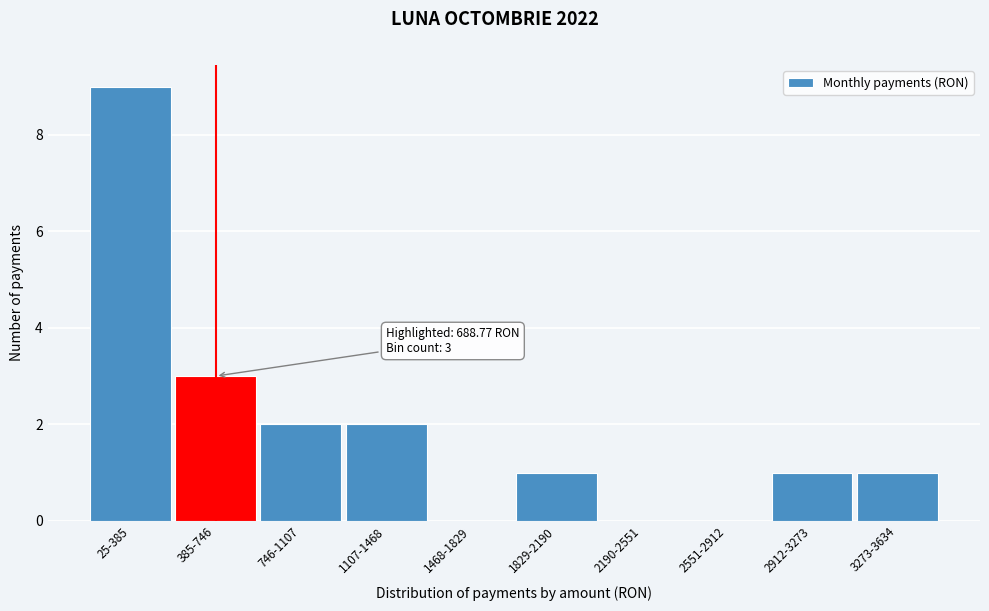

Reading left to right, what are all the values shown in this chart?

25-385=9	385-746=3	746-1107=2	1107-1468=2	1468-1829=0	1829-2190=1	2190-2551=0	2551-2912=0	2912-3273=1	3273-3634=1